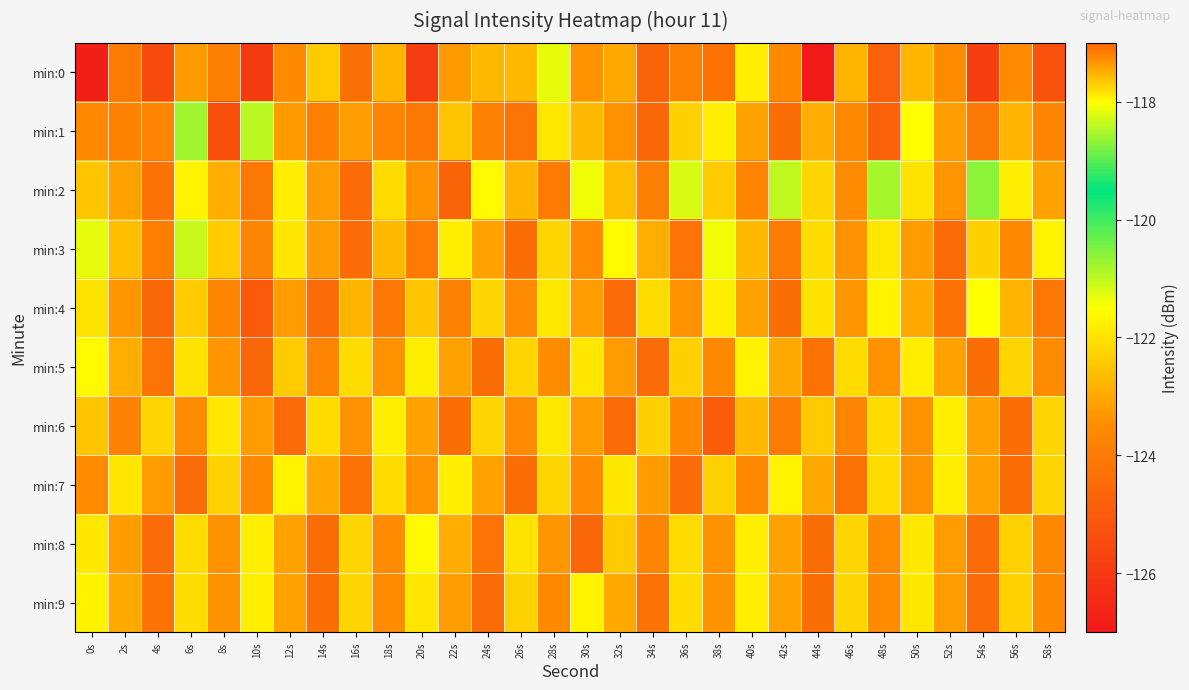

At 30s, list the series in order from smallest to largest.

min:8, min:3, min:7, min:0, min:4, min:6, min:1, min:5, min:9, min:2